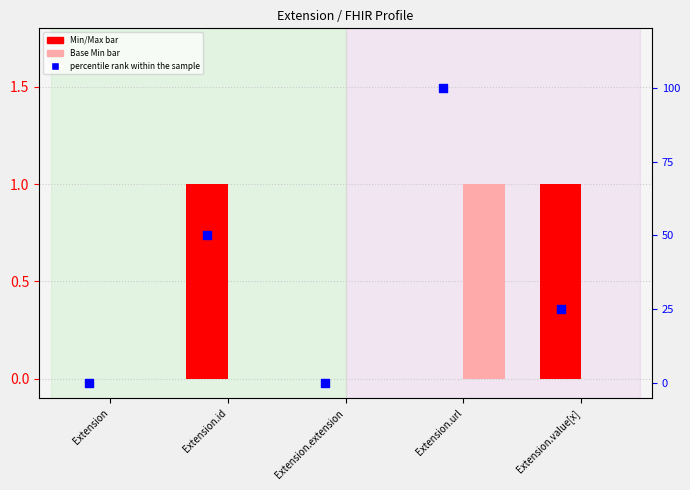

At how many categories does at least one series exceed 76?

1